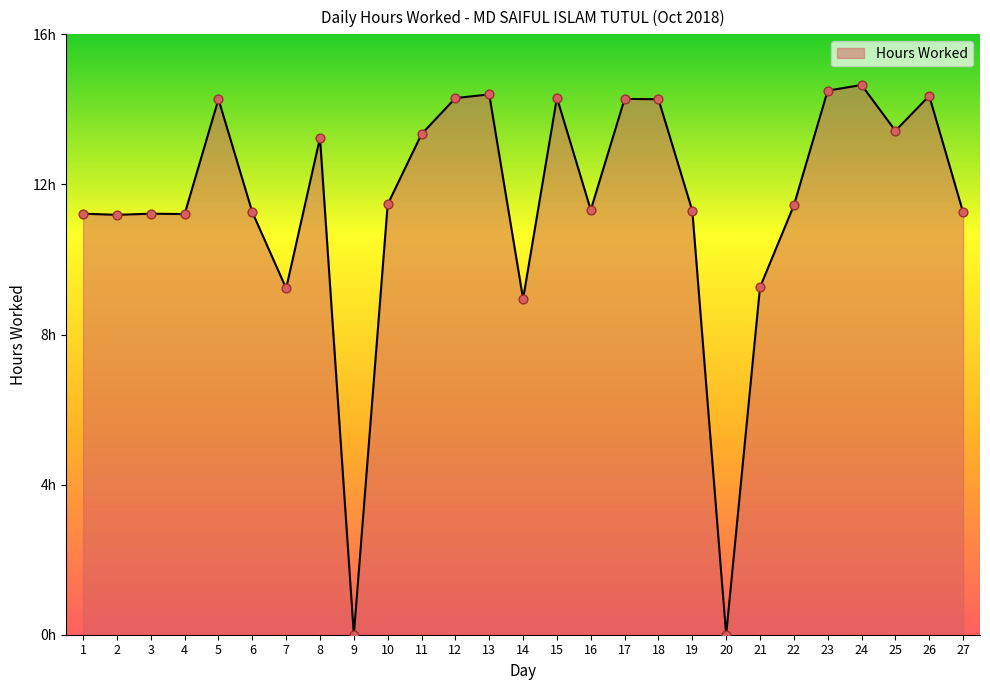

Does the chart have visible grid lines?

No